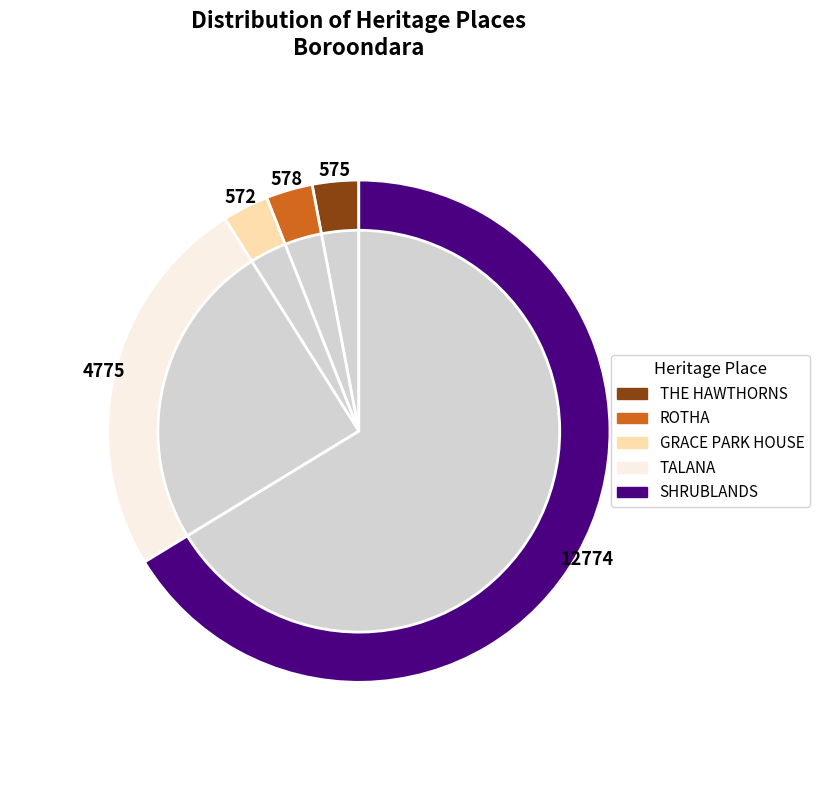

Does SHRUBLANDS represent more than half of the total?

Yes